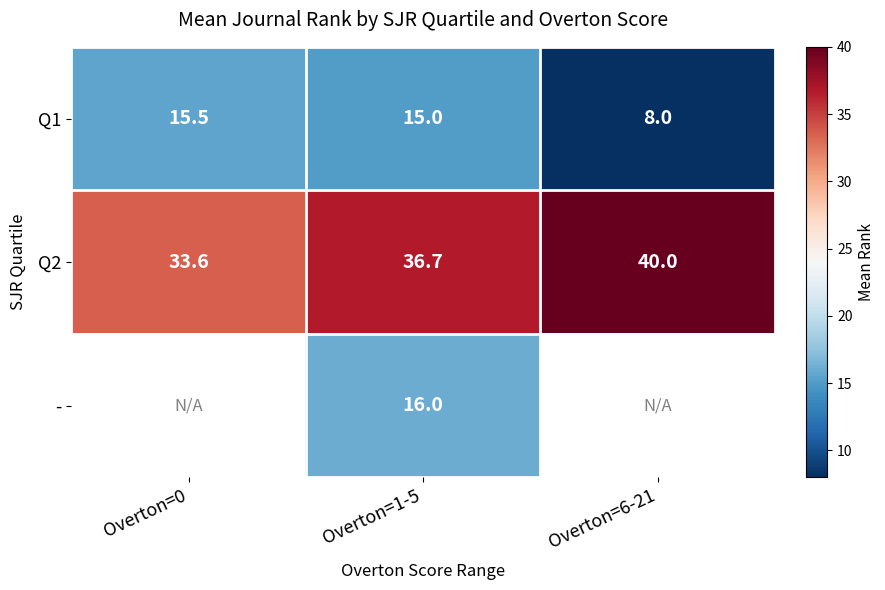

What is the spread (max minus min) of values at Overton=1-5?

21.7